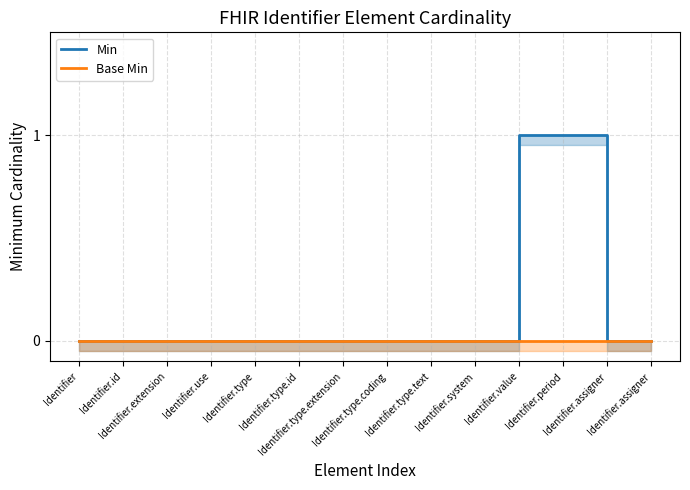

At which category is the sum across all series the highest?

Identifier.value